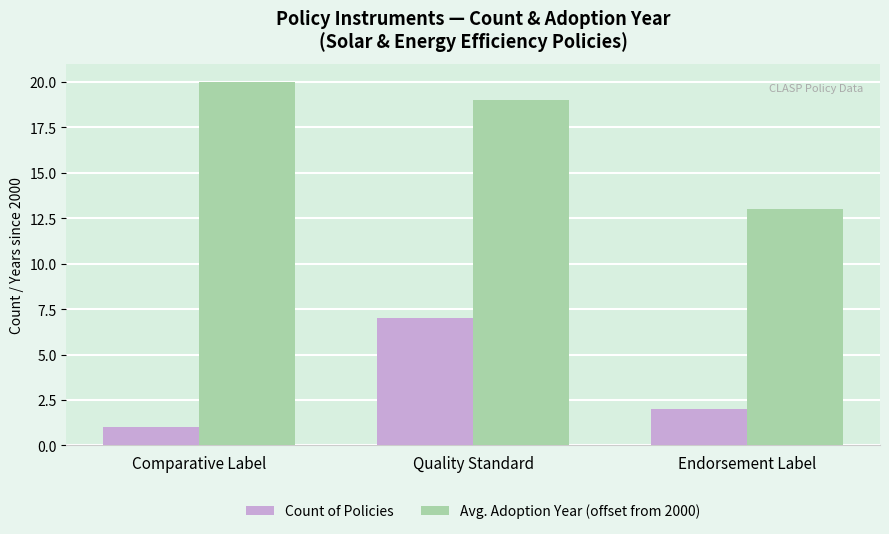

At which category is the sum across all series the highest?

Quality Standard